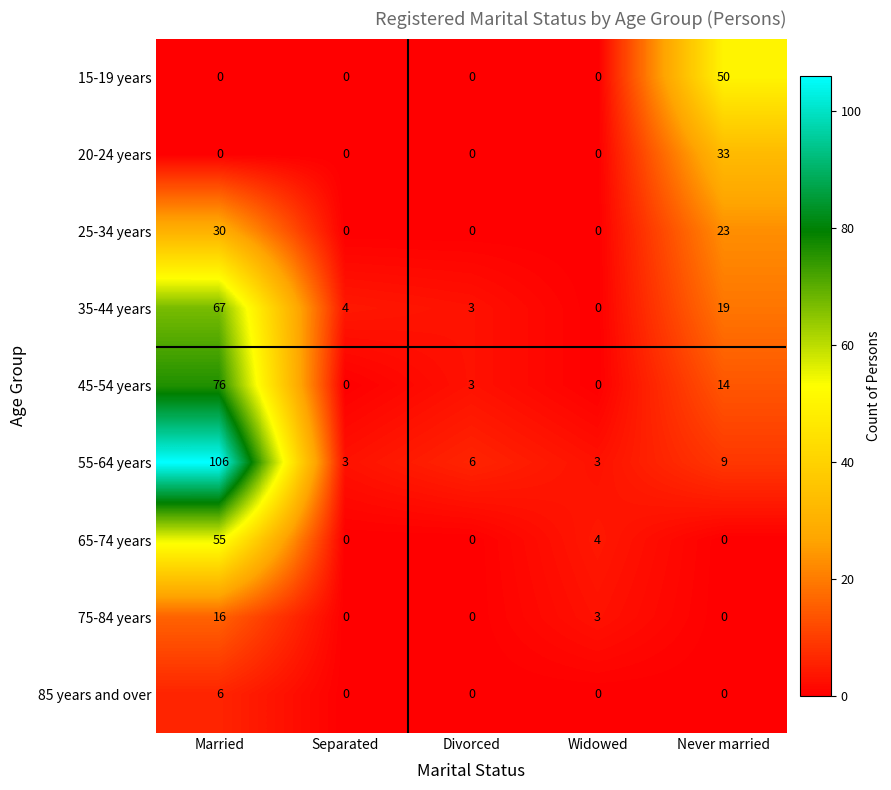

At which category is the sum across all series the highest?

Married